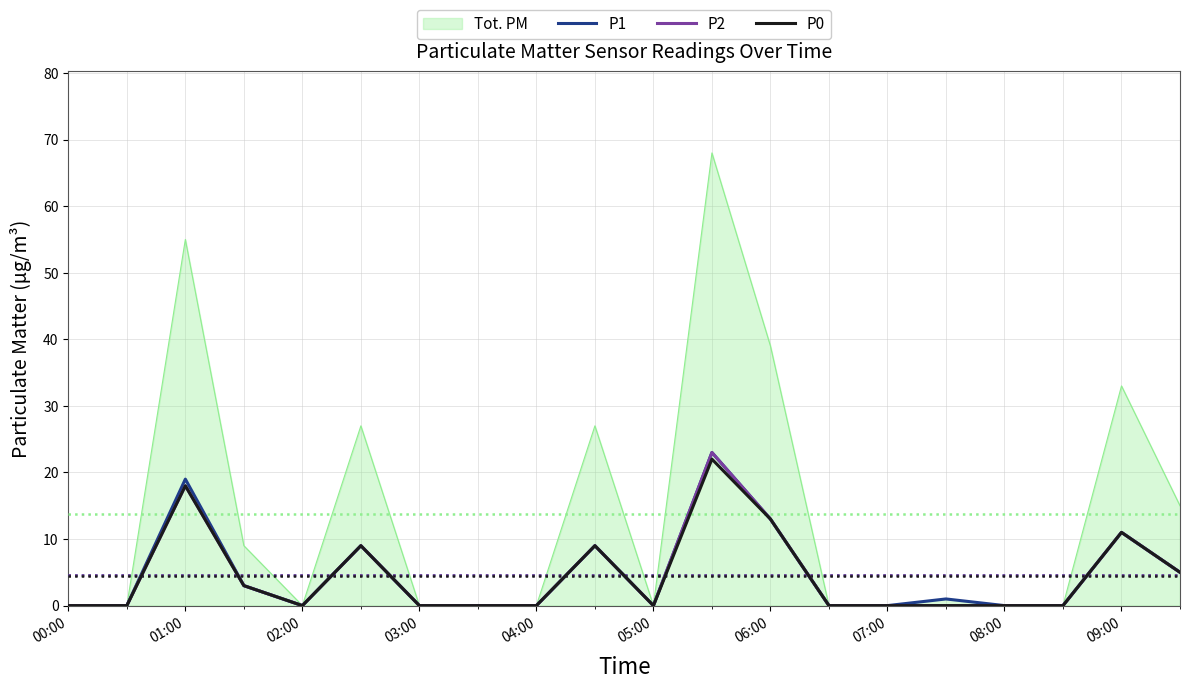

What is the maximum value shown in the chart?

68